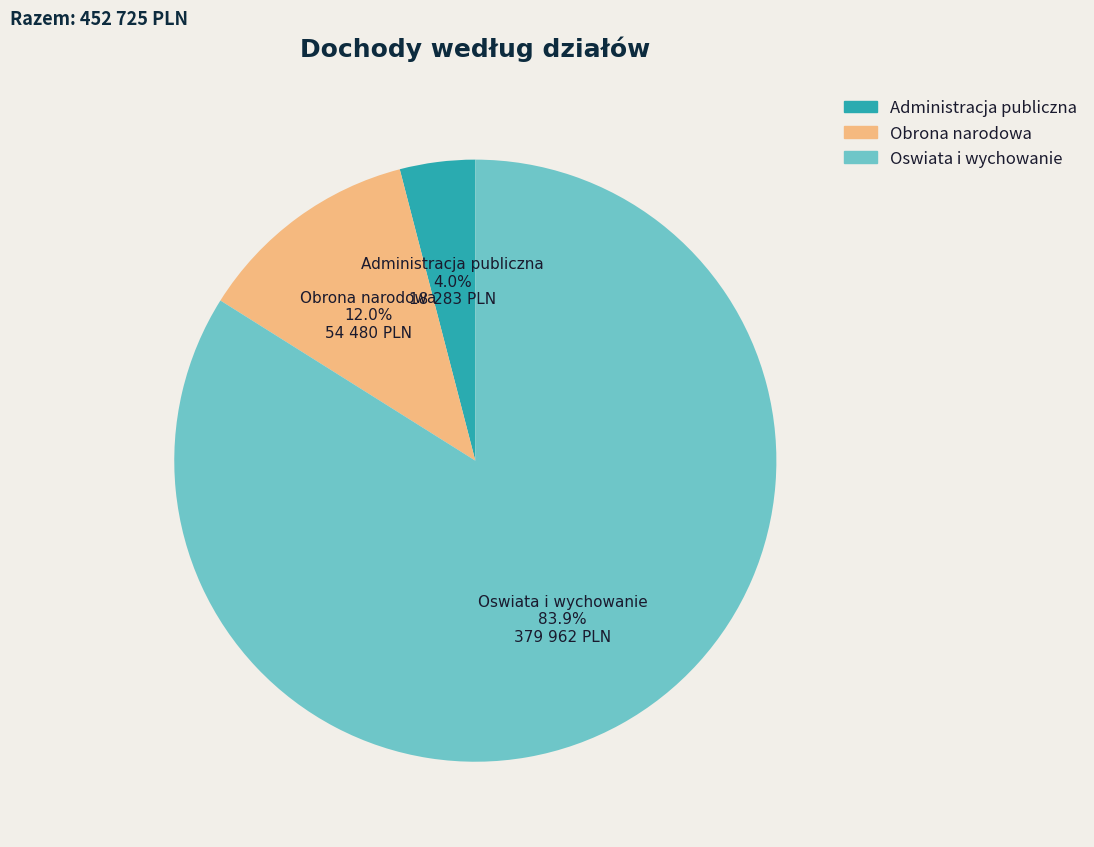

Is the sum of Obrona narodowa and Oswiata i wychowanie greater than half?

Yes